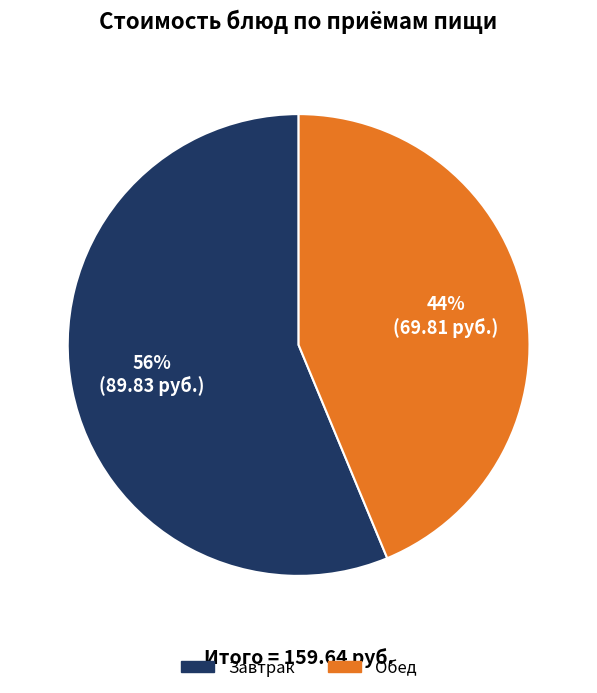

Is there a majority slice in this chart?

Yes